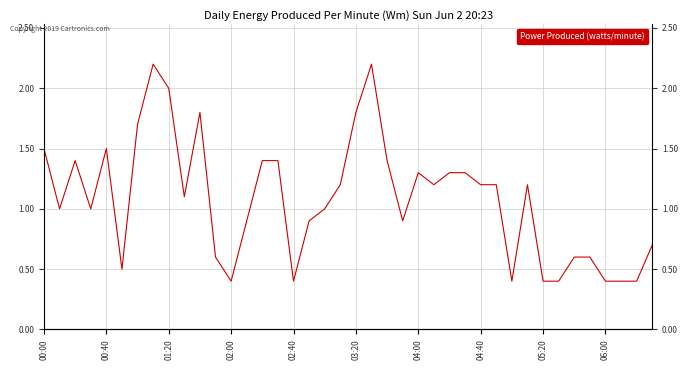

What is the minimum value shown in the chart?

0.4